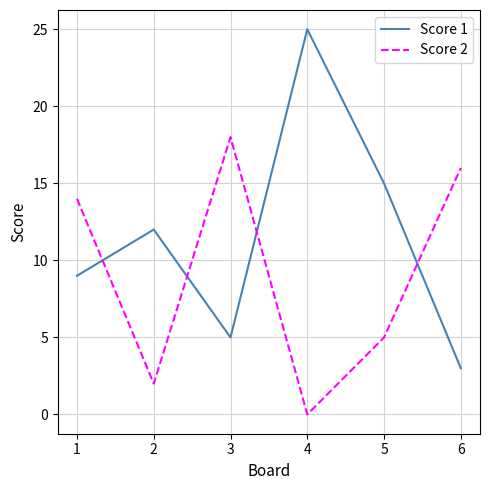

Which category has the highest value across all series?

4